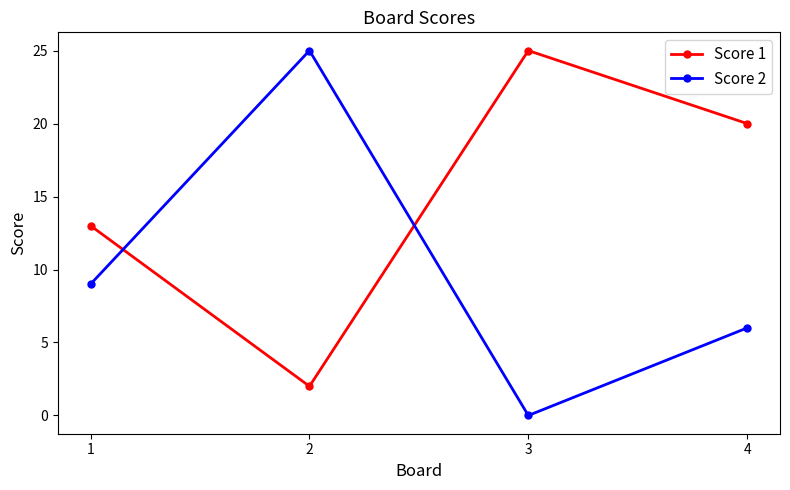

Between 1 and 4, which series saw the biggest shift?

Score 1